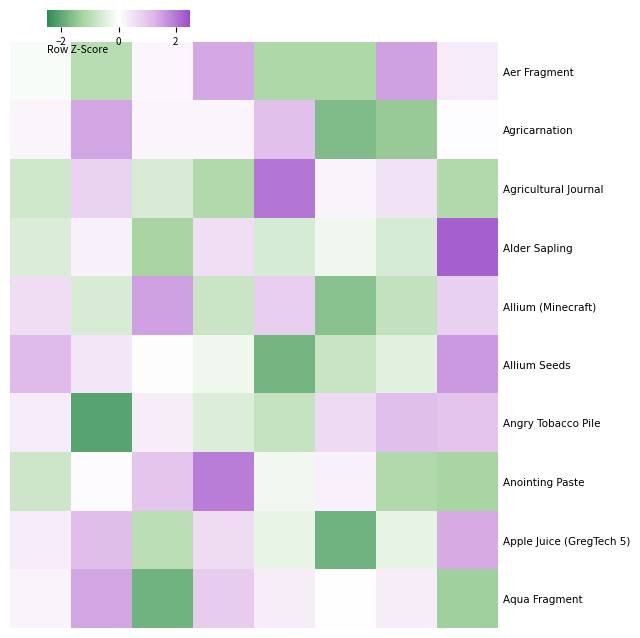

Reading left to right, list all the values displayed in this chart.

Aer Fragment: -0.1	-1.0	0.1	1.4	-1.1	-1.1	1.5	0.3
Agricarnation: 0.2	1.4	0.2	0.2	1.1	-1.6	-1.4	0.0
Agricultural Journal: -0.7	0.8	-0.6	-1.1	2.0	0.2	0.5	-1.1
Alder Sapling: -0.5	0.3	-1.2	0.6	-0.6	-0.2	-0.6	2.3
Allium (Minecraft): 0.6	-0.6	1.5	-0.7	0.8	-1.6	-0.9	0.8
Allium Seeds: 1.2	0.4	0.0	-0.2	-1.8	-0.8	-0.4	1.6
Angry Tobacco Pile: 0.3	-2.1	0.3	-0.5	-0.8	0.6	1.1	1.0
Anointing Paste: -0.7	0.1	1.0	1.9	-0.2	0.2	-1.1	-1.2
Apple Juice (GregTech 5): 0.3	1.1	-1.0	0.6	-0.3	-1.8	-0.3	1.4
Aqua Fragment: 0.2	1.4	-1.8	0.9	0.3	-0.0	0.3	-1.3